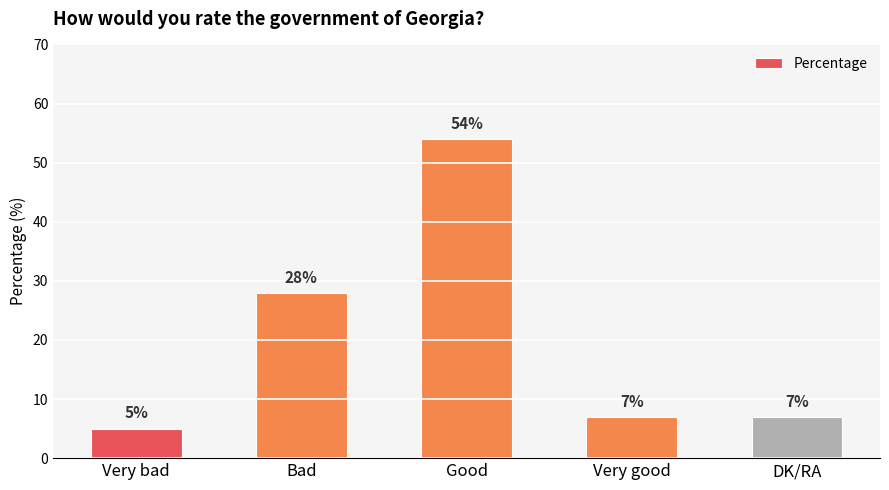

Approximately how many times larger is the value at Very good compared to Good?

0.1